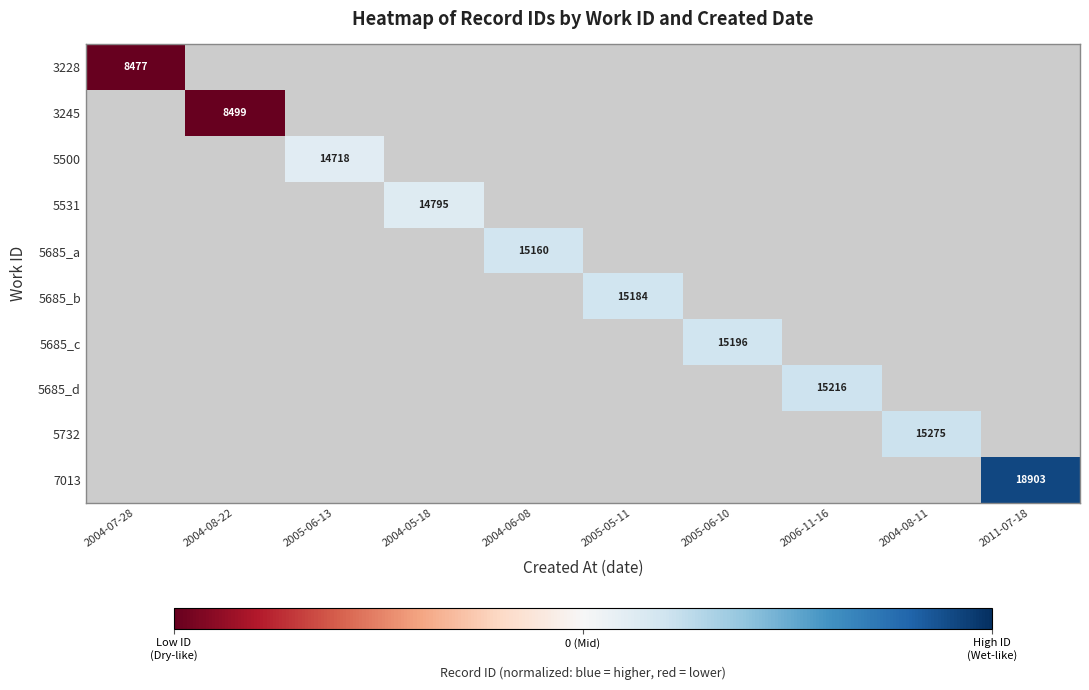

Is the value of 3228 at 2004-06-08 greater than the value of 5685_b at 2004-06-08?

No